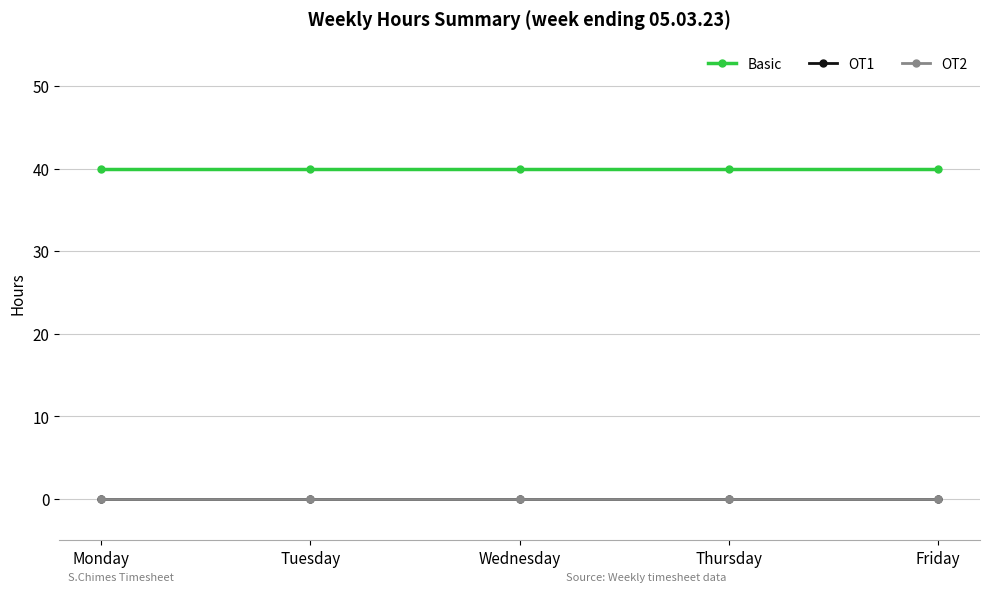

List the series in order of their peak value, lowest first.

OT1, OT2, Basic